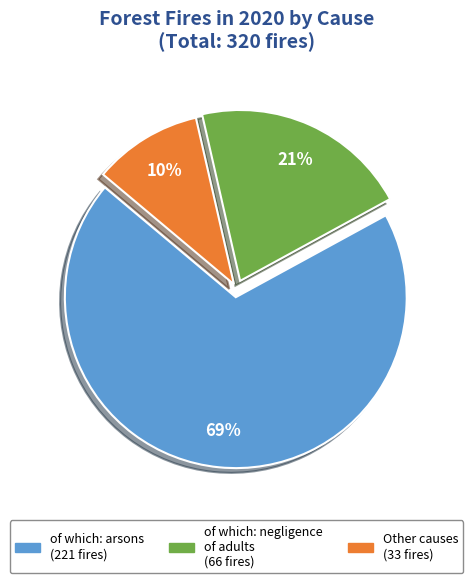

Is there any slice that represents more than half of the pie?

Yes